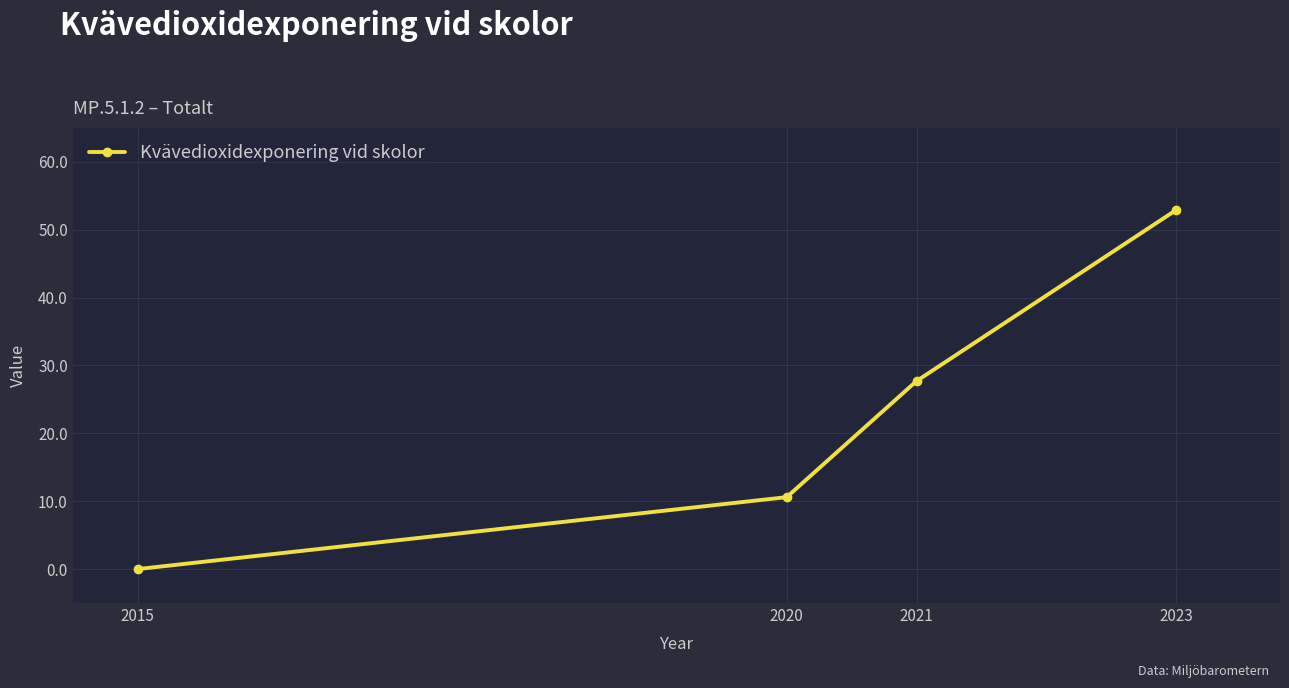

What is the greatest value displayed?

52.9